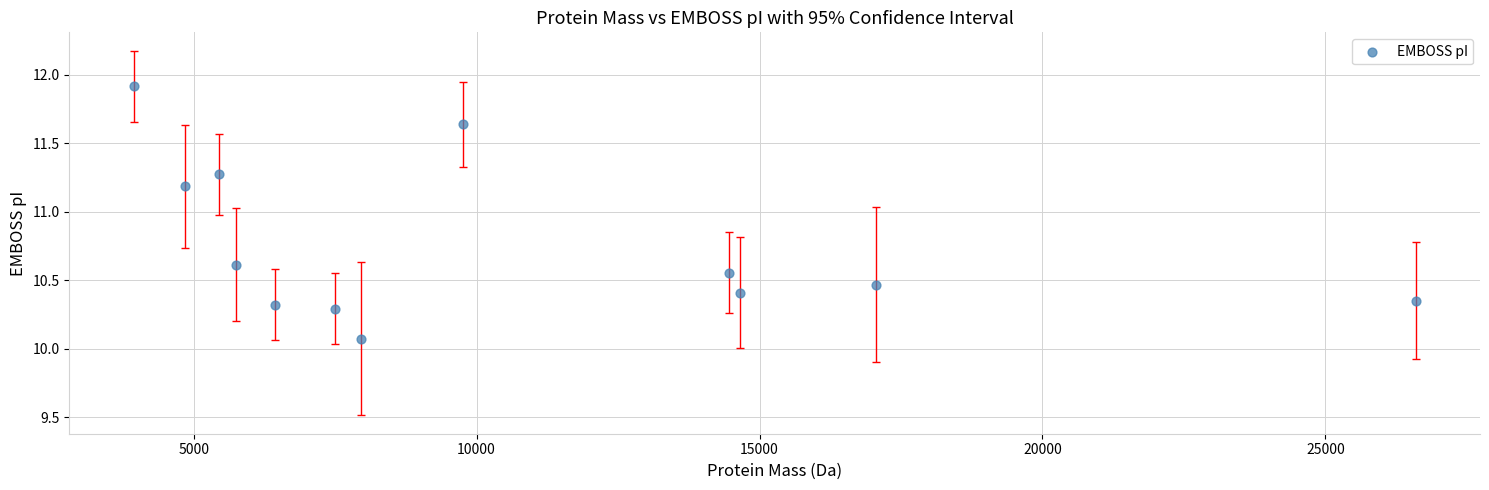

What is the range of Y values (max minus min)?

1.8